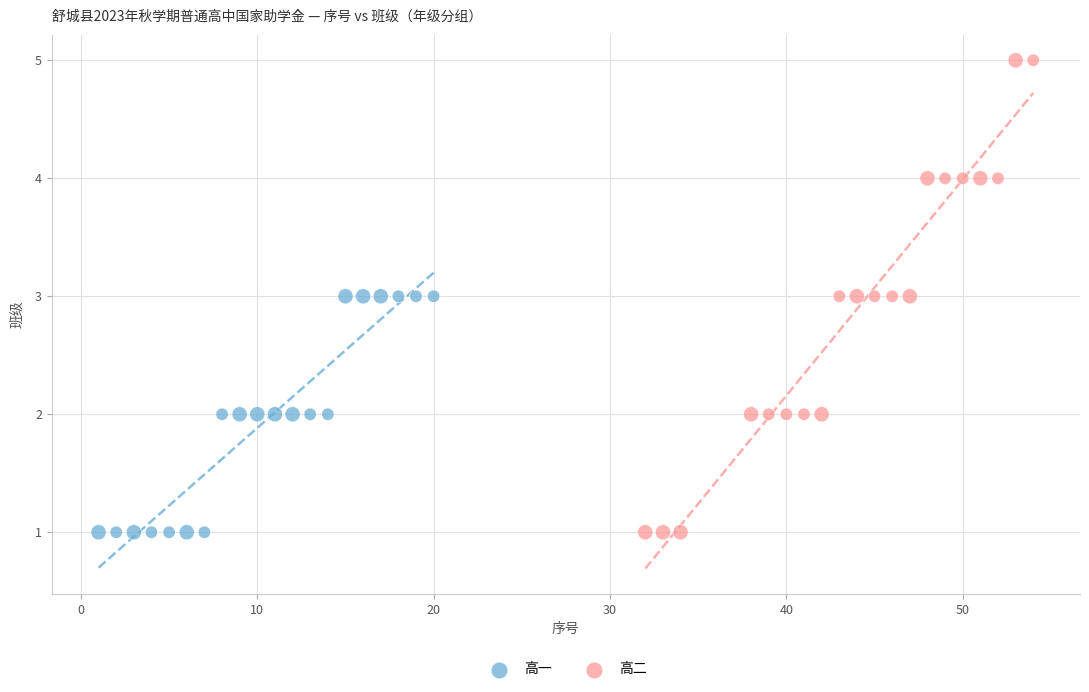

Which series contains the highest Y value?

高二